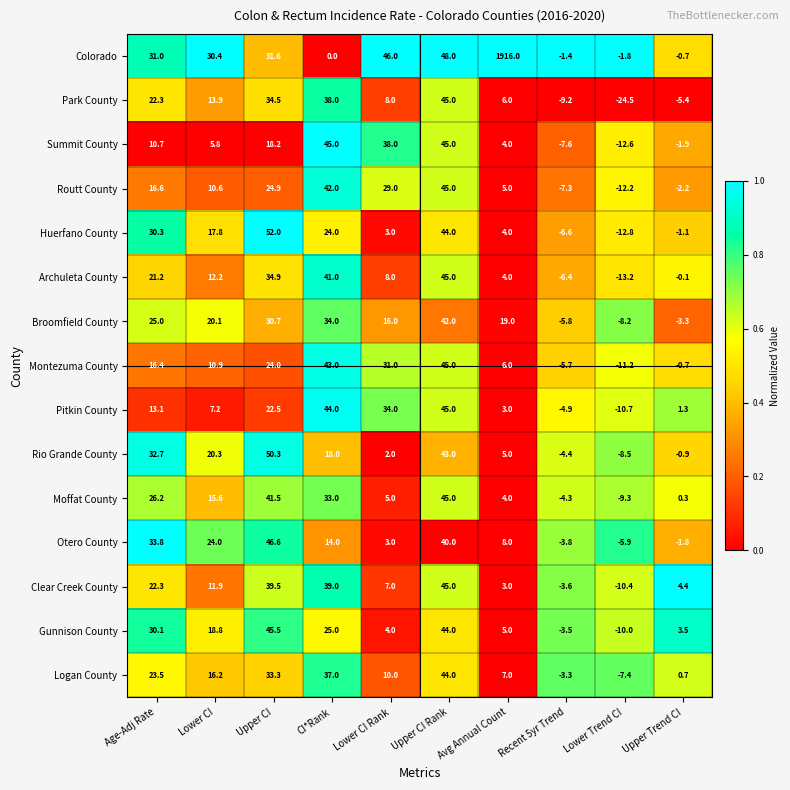

At which category is the sum across all series the highest?

Avg Annual Count